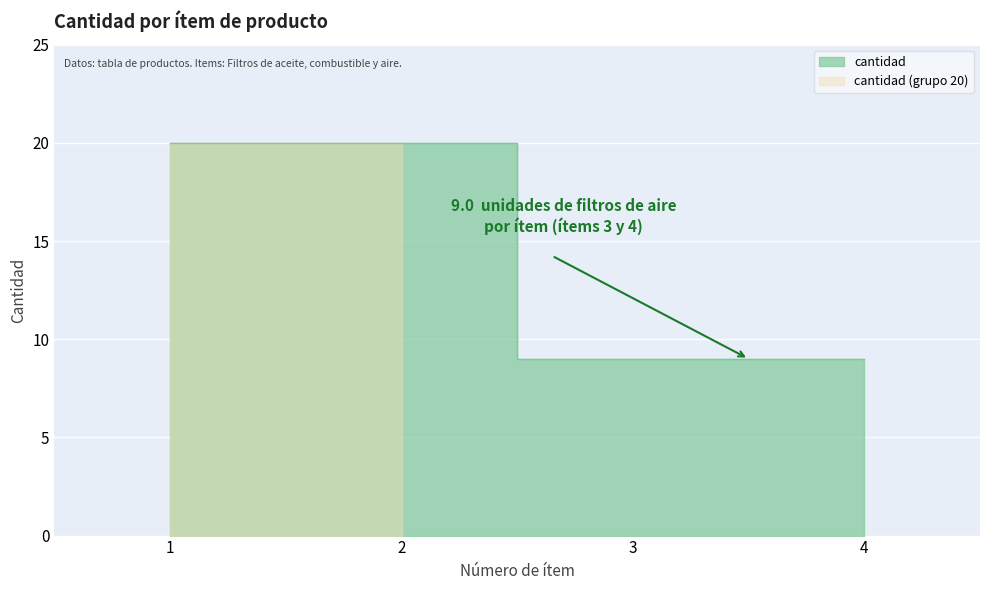

Where is the data nearest to the value 14?

3